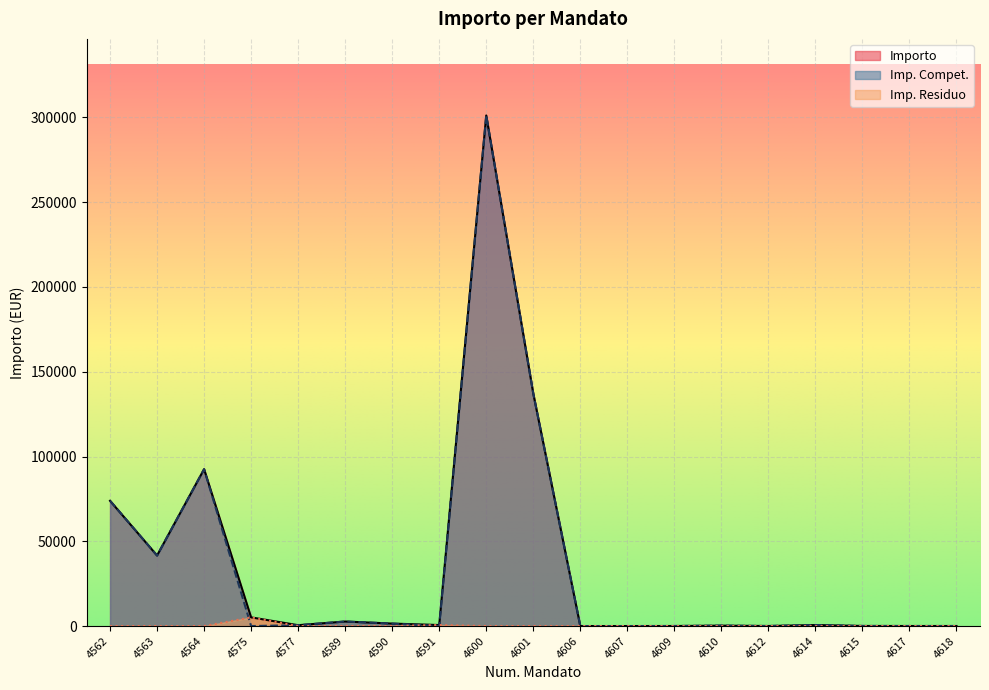

Reading left to right, extract all data points from this chart.

Importo: 73885.1	41602.0	92522.9	5120.0	512.4	2684.0	1464.0	610.7	301141.4	137182.6	17.5	17.5	35.0	250.0	35.0	600.0	60.0	35.0	35.0
Imp. Compet.: 73885.1	41602.0	92522.9	0.0	512.4	2684.0	1464.0	0.0	301141.4	137182.6	17.5	17.5	35.0	250.0	35.0	600.0	60.0	35.0	35.0
Imp. Residuo: 0.0	0.0	0.0	5120.0	0.0	0.0	0.0	610.7	0.0	0.0	0.0	0.0	0.0	0.0	0.0	0.0	0.0	0.0	0.0